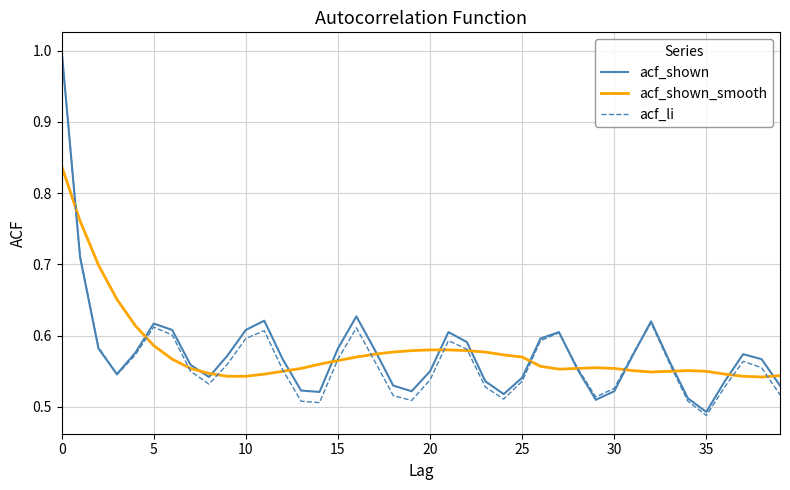

What are all the series names shown in the legend?

acf_shown, acf_shown_smooth, acf_li